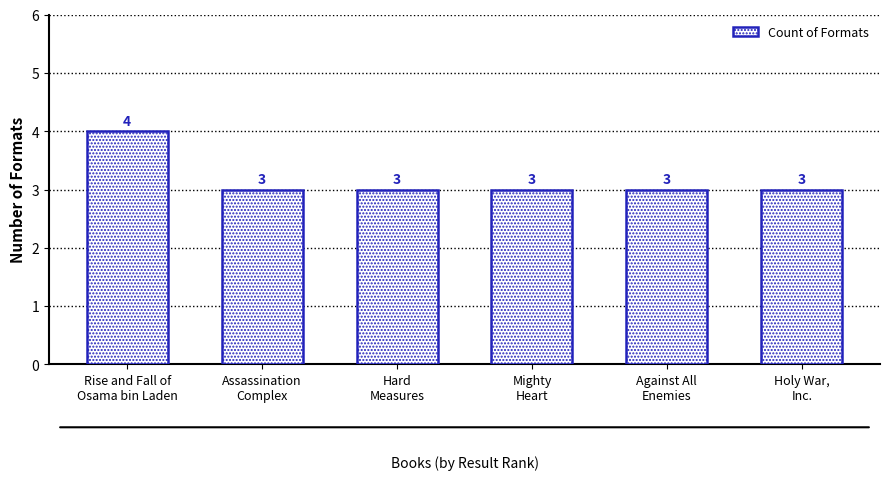

What is the difference between the maximum and minimum values?

1